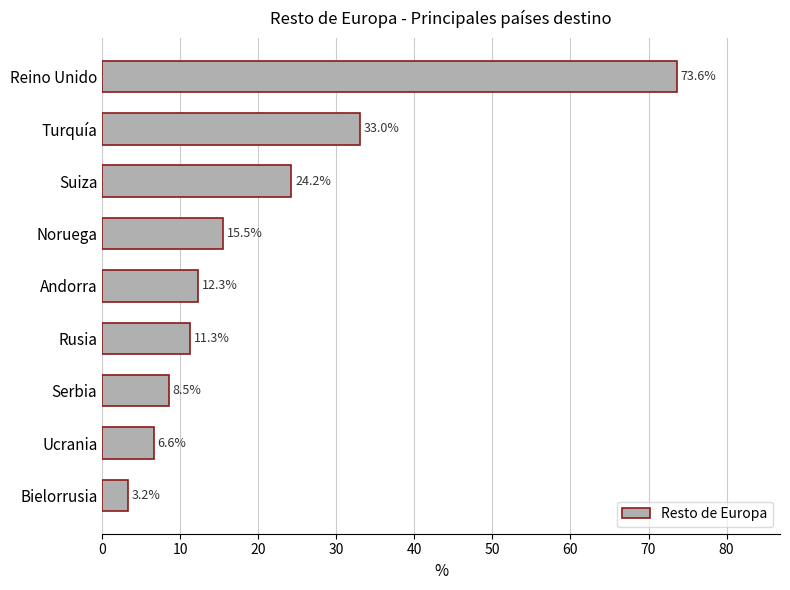

At which label is the value closest to 38?

Turquía